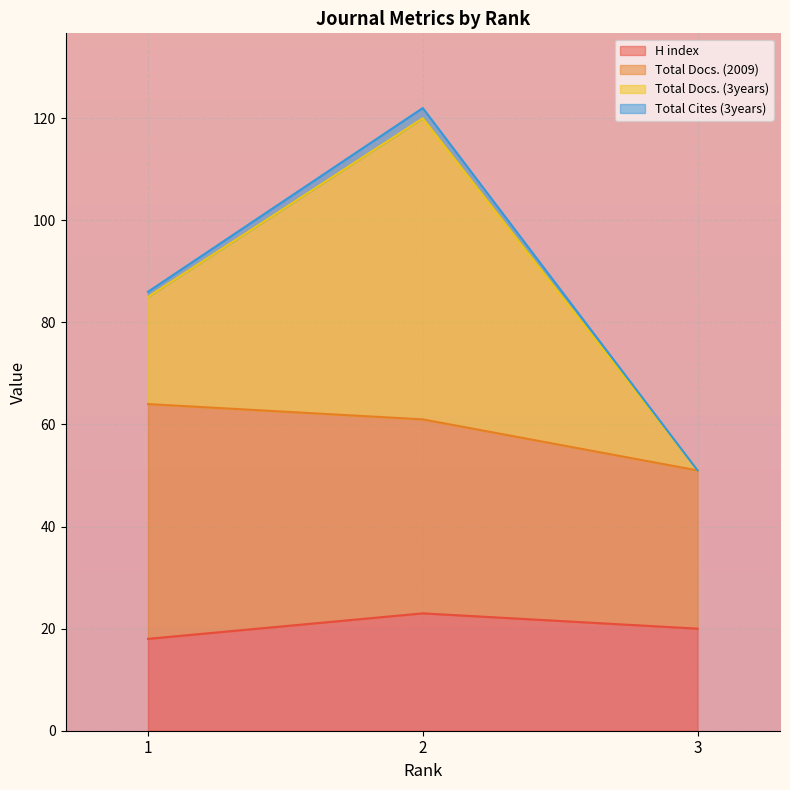

How many values in the Total Cites (3years) series exceed 86?

1